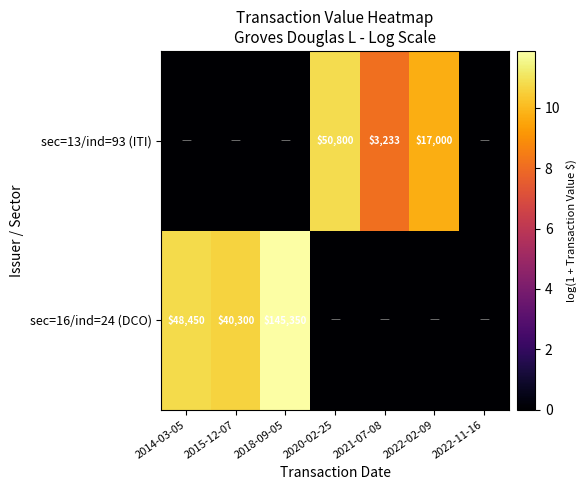

At which category does the chart reach its minimum across all series?

2020-02-25